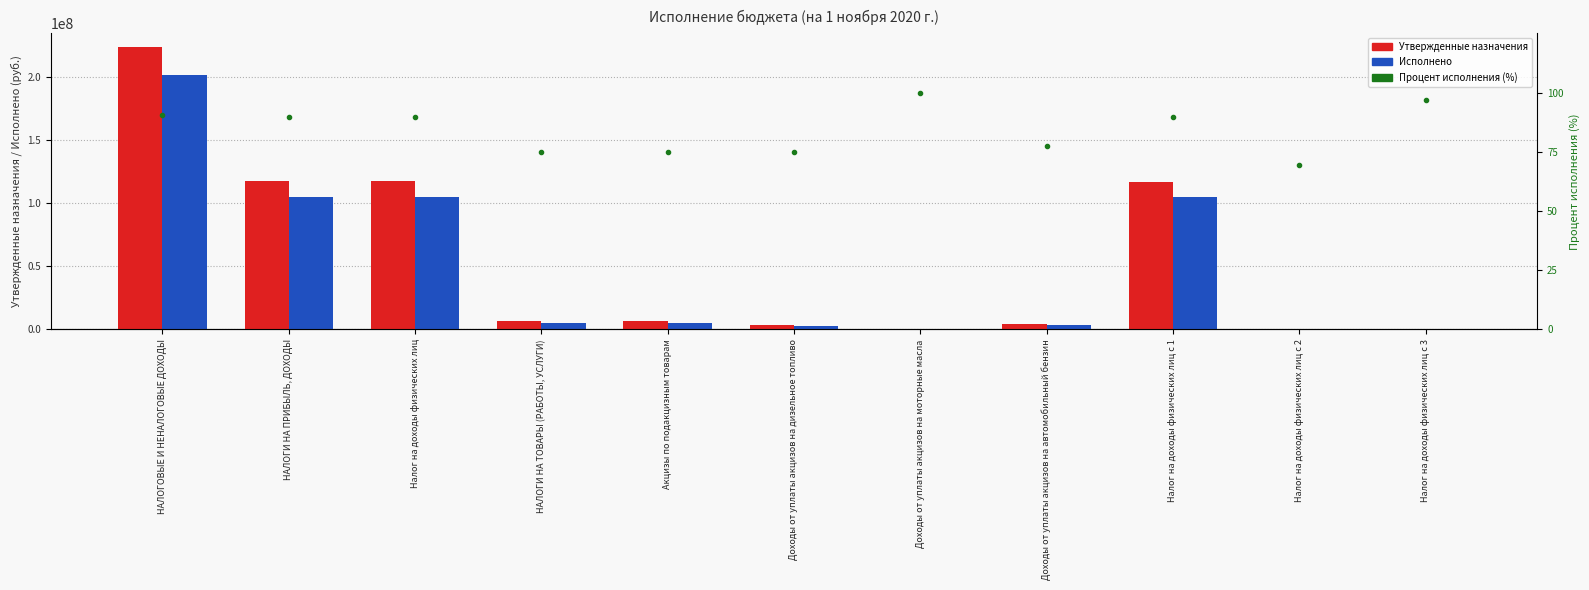

How many groups of bars are there?

11